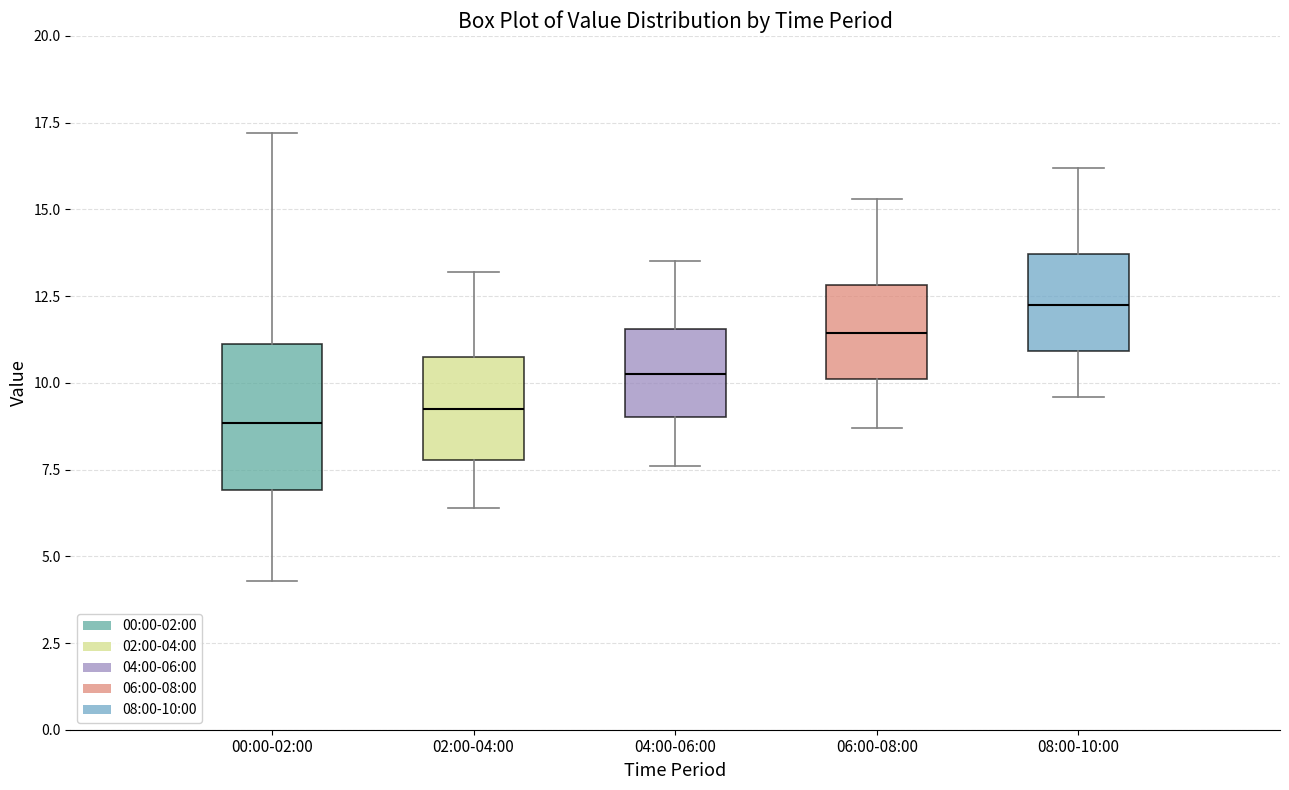

Reading left to right, transcribe this box plot: for each box, give where its median line is, the range the box spans, and where its two whiskers end, as read against the y-axis. The values are not printed on the chart, so give them approximately, as read against the axis.

00:00-02:00: median 9.0, box 7.0 to 11.0, whiskers 4.5 to 17.0
02:00-04:00: median 9.5, box 8.0 to 11.0, whiskers 6.5 to 13.0
04:00-06:00: median 10.5, box 9.0 to 11.5, whiskers 7.5 to 13.5
06:00-08:00: median 11.5, box 10.0 to 13.0, whiskers 8.5 to 15.5
08:00-10:00: median 12.5, box 11.0 to 13.5, whiskers 9.5 to 16.0